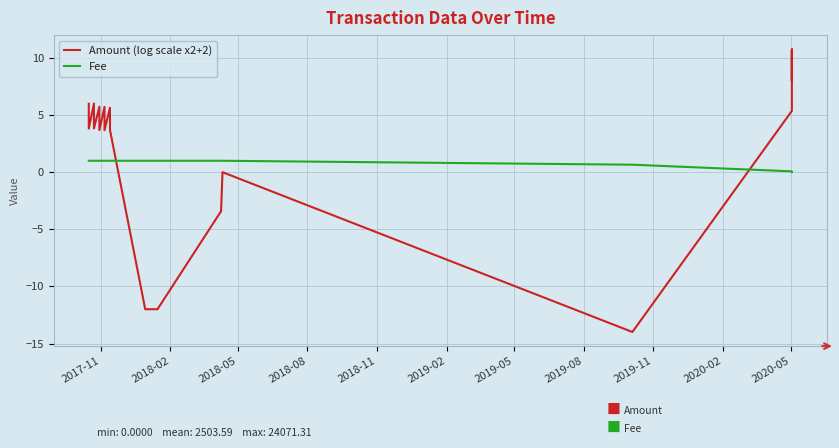

What is the average value of the Fee series?

0.8